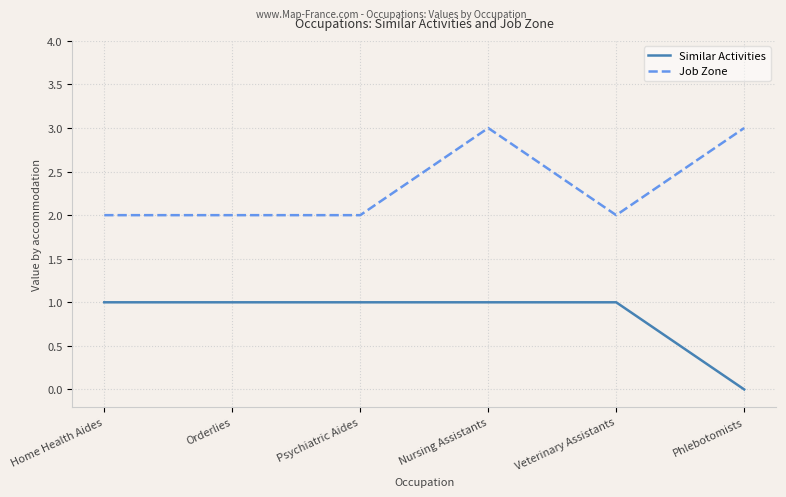

What is the difference between the maximum and minimum values in the Job Zone series?

1